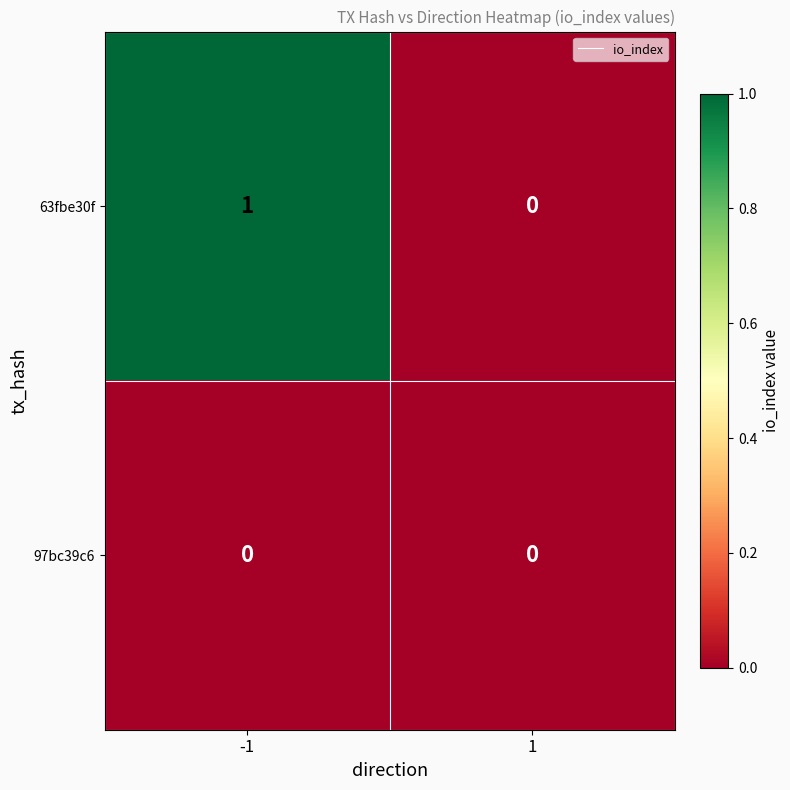

Reading left to right, extract all data points from this chart.

63fbe30f: 1	0
97bc39c6: 0	0